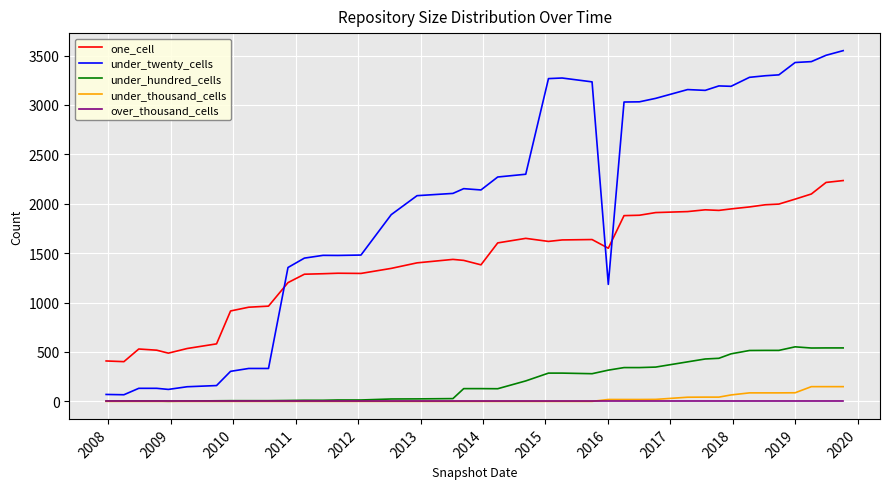

Which series has the largest range (max minus min)?

under_twenty_cells